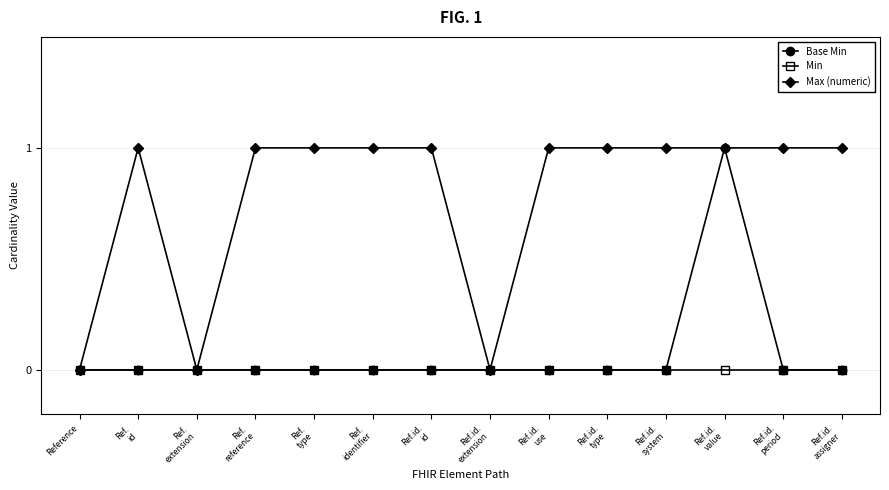

Is it true that Max (numeric) equals 1 at Ref.
id?

True